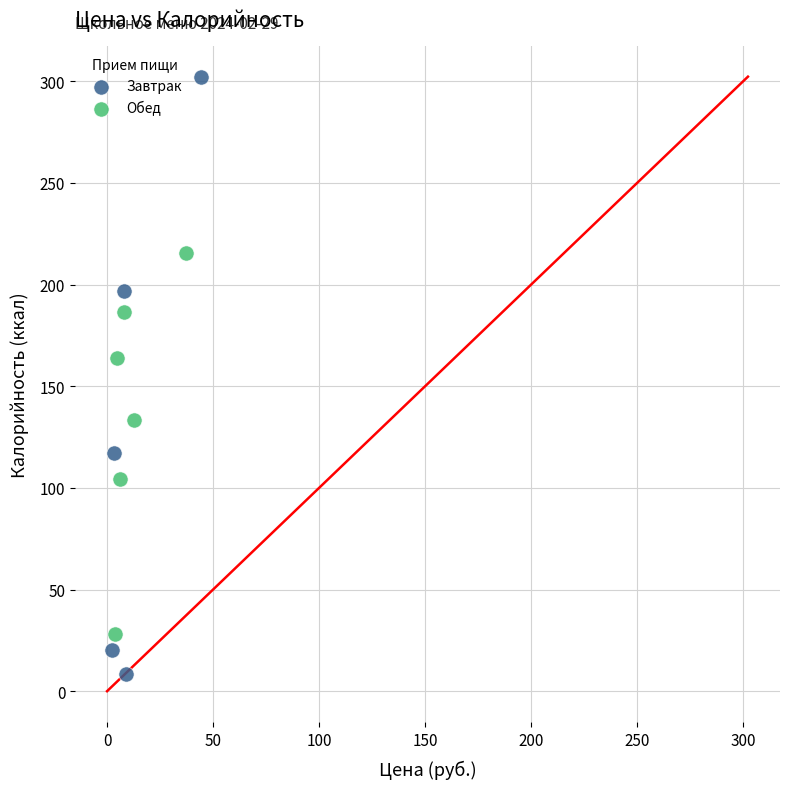

Which series reaches the maximum Y coordinate?

Завтрак